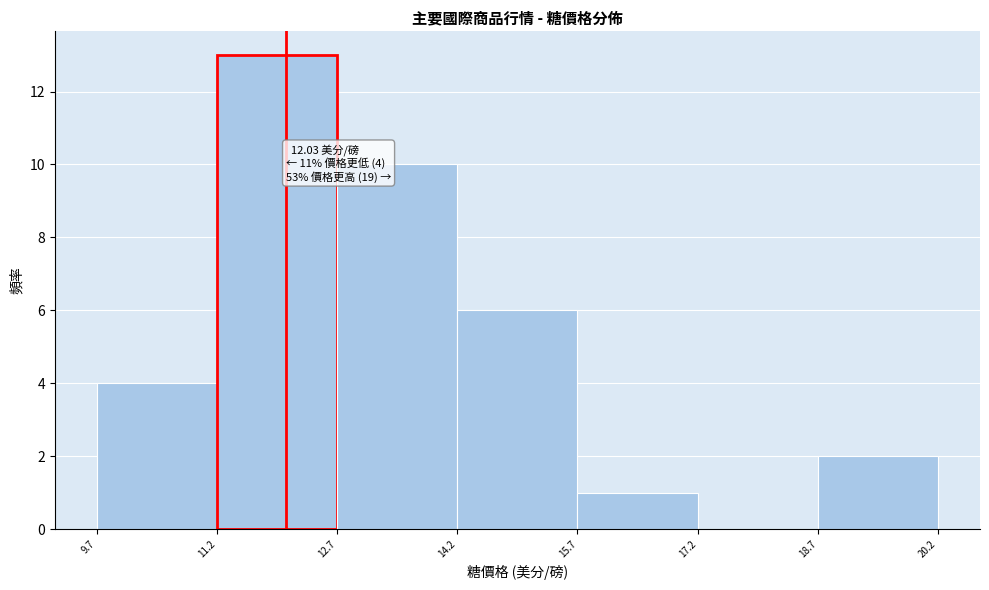

Which range on the x-axis has the tallest bar?

11.2 to 12.7